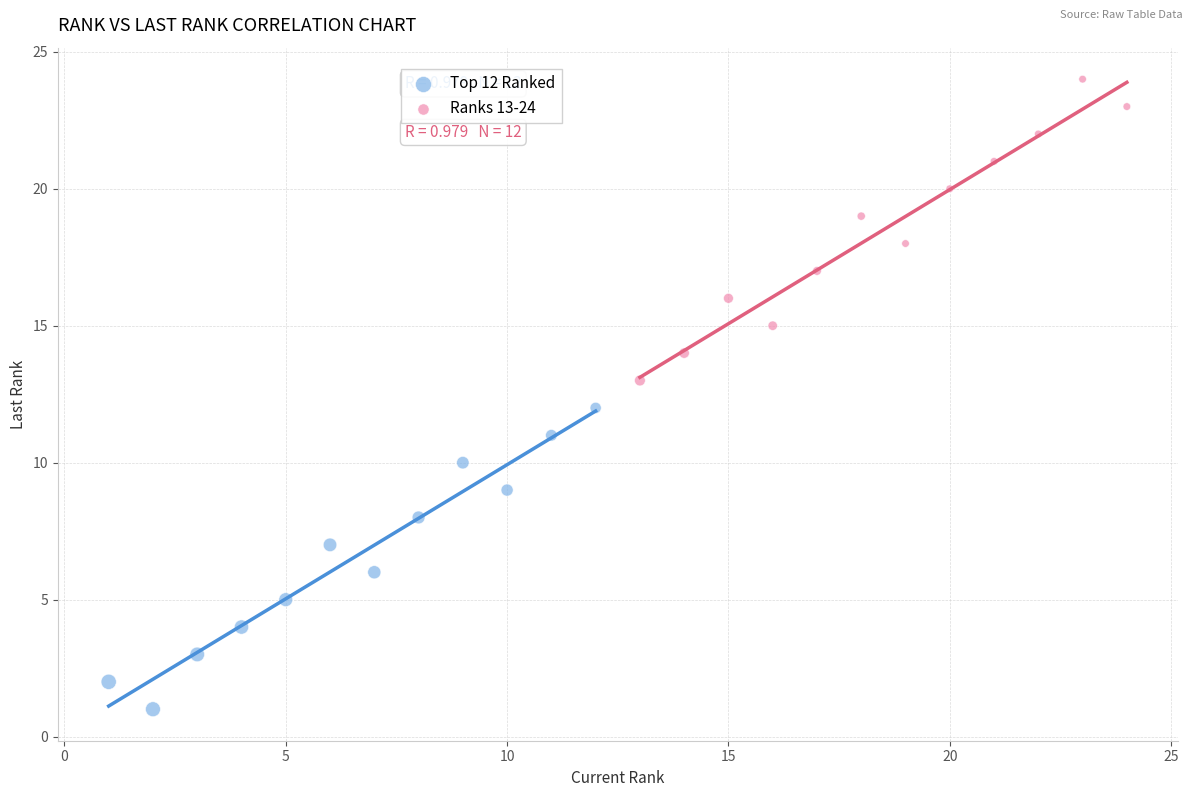

Which series reaches the minimum Y coordinate?

Top 12 Ranked